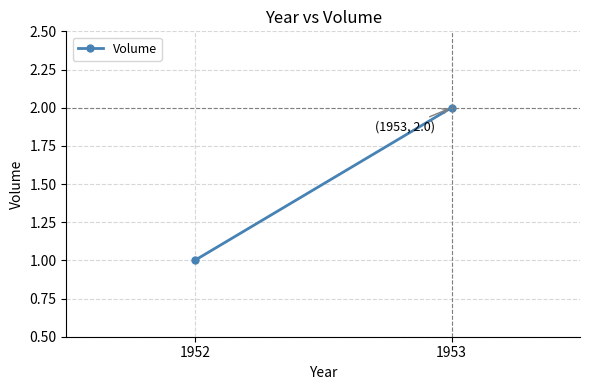

How many values are between 1 and 2?

2